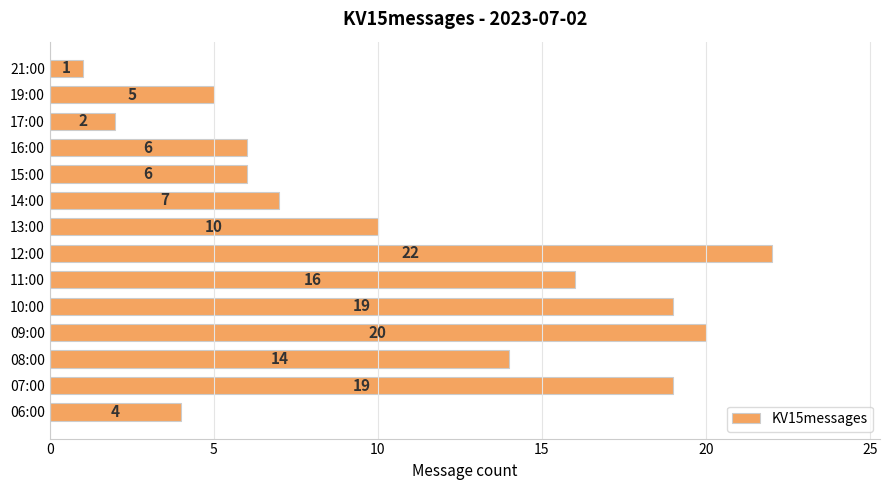

Between 12:00 and 13:00, which is larger?

12:00